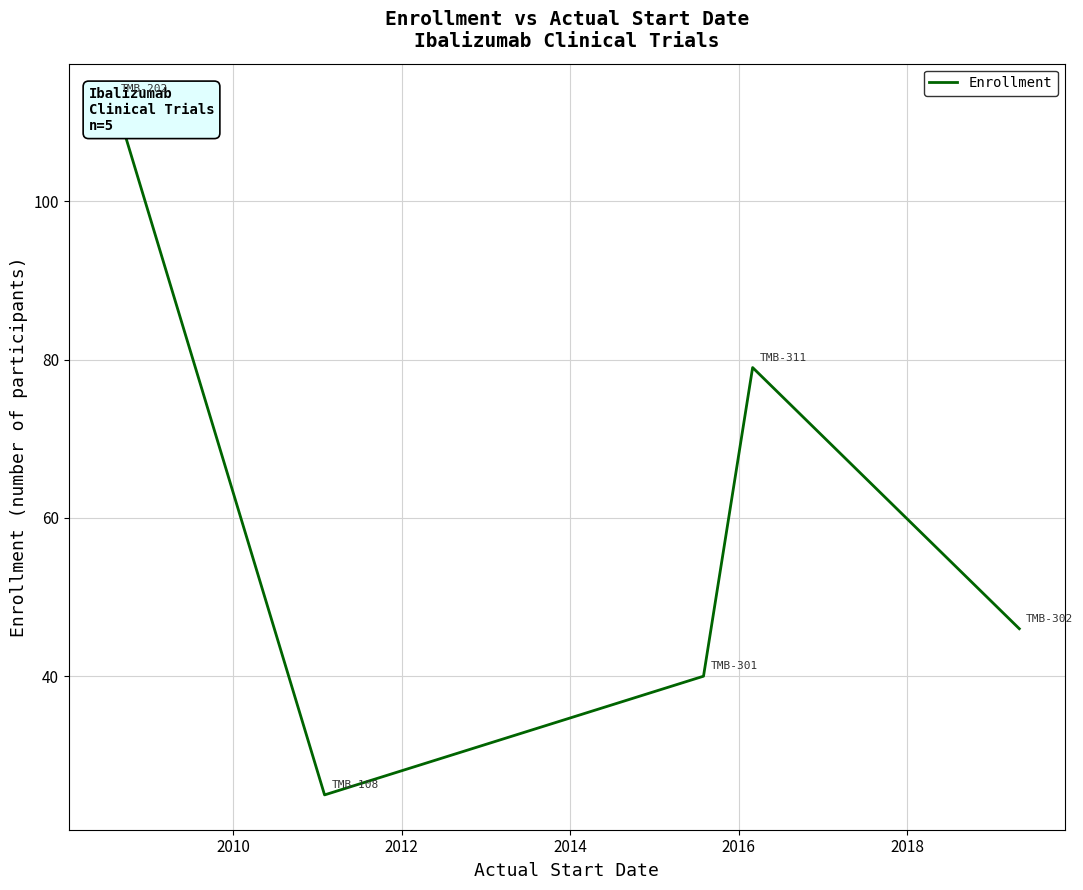

What is the greatest value displayed?

113